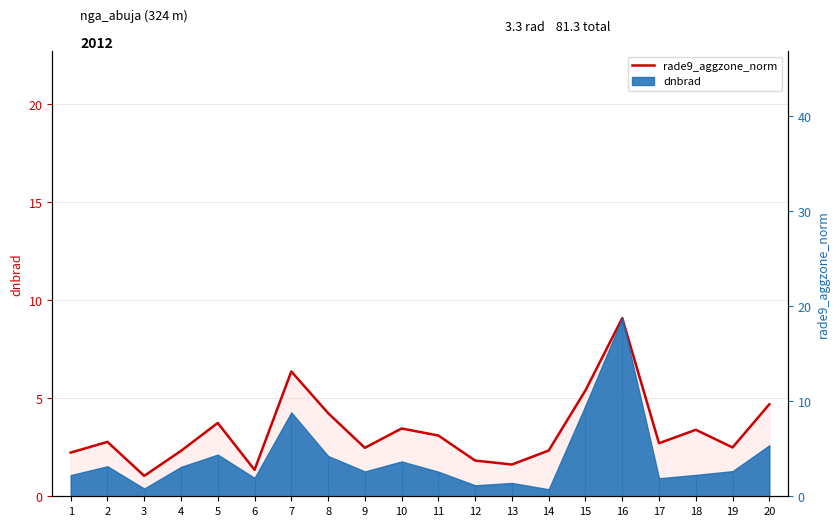

What is the difference between the values at 14 and 13?

0.7